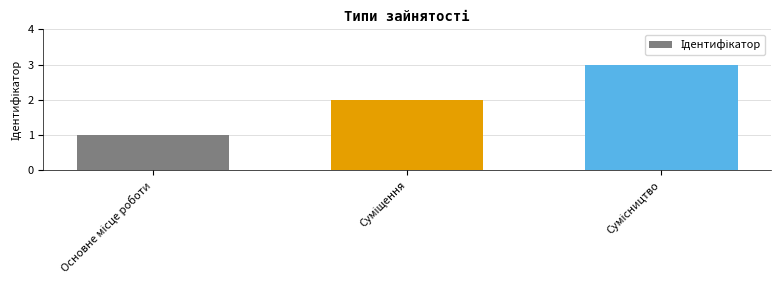

What is the greatest value displayed?

3